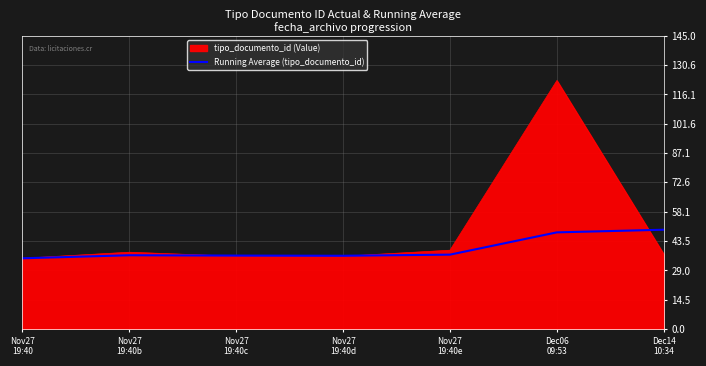

Which series has the widest spread of values?

tipo_documento_id (Value)